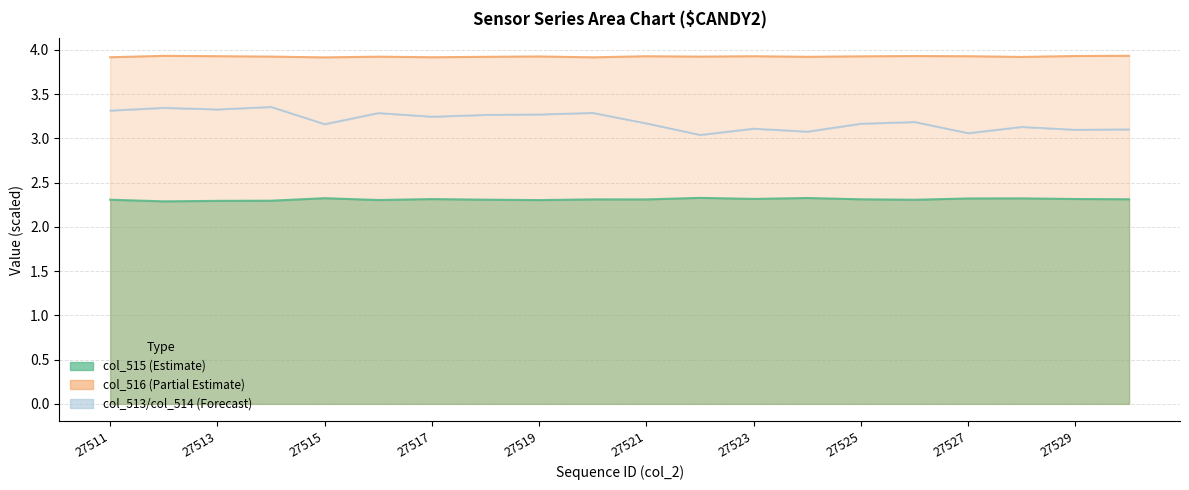

The value of col_516 at 27530 is 2.7. True or false?

False